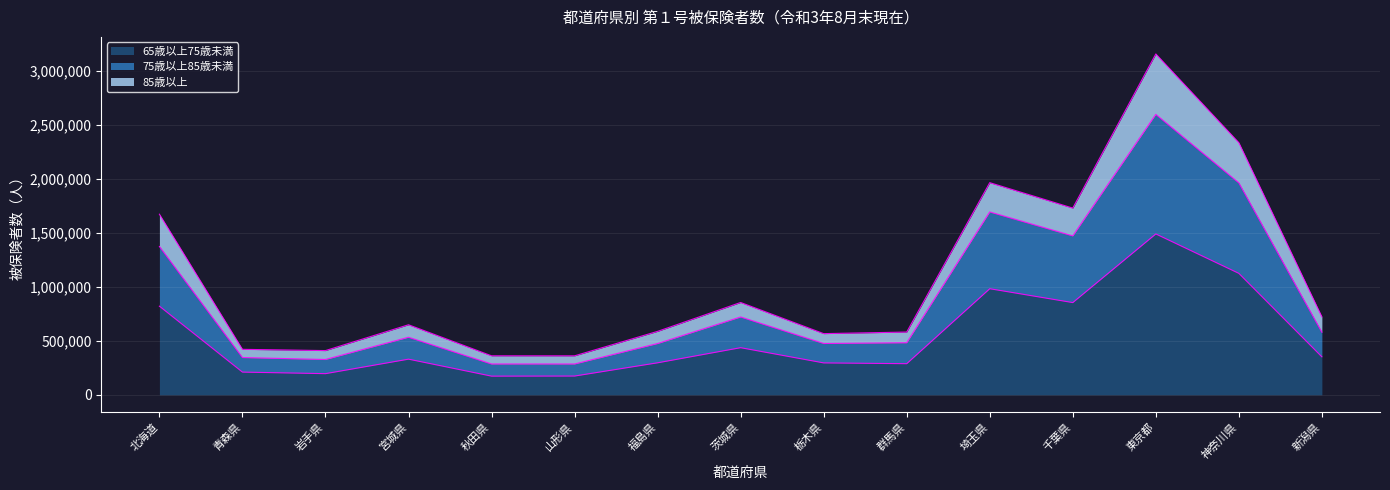

What is the difference between the maximum and minimum values in the 65歳以上75歳未満 series?

1315997